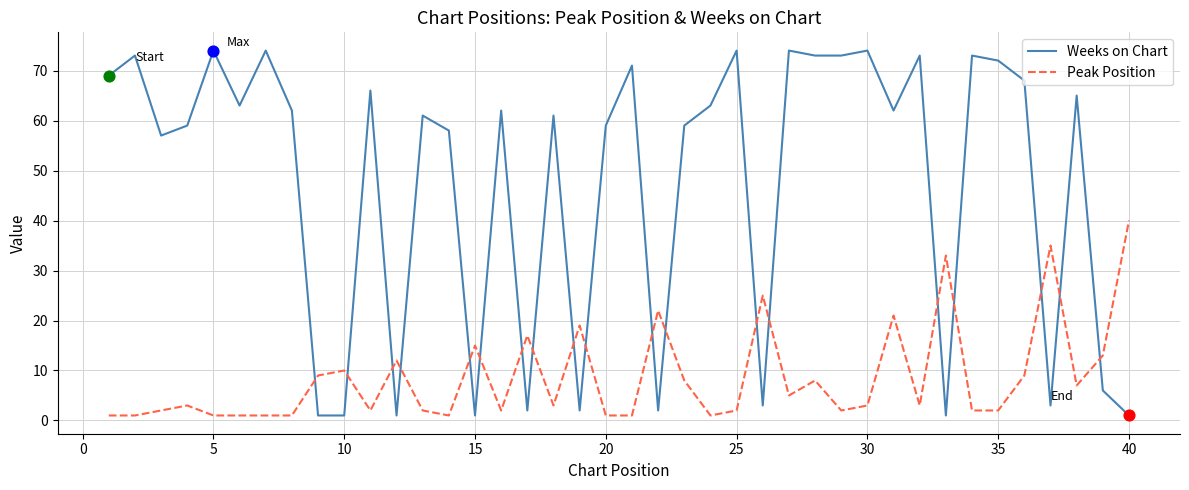

At how many categories does at least one series exceed 56?

28